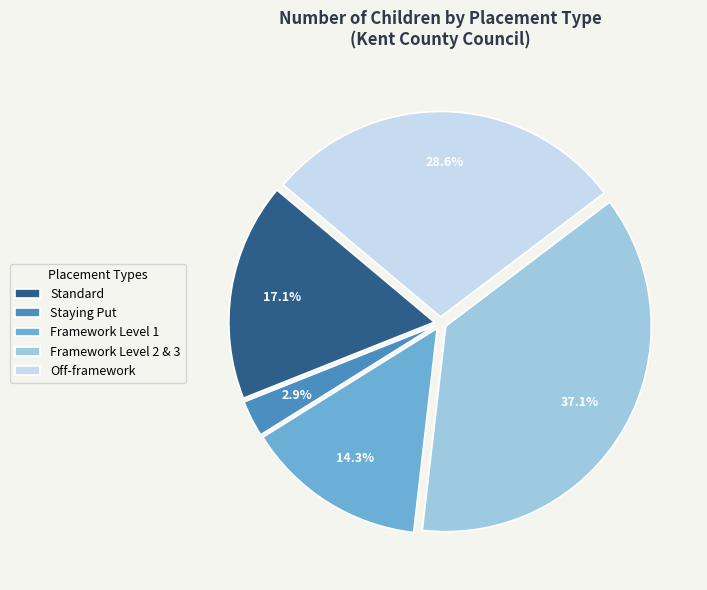

Combined, what portion of the pie is Standard and Framework Level 1?

31.4%